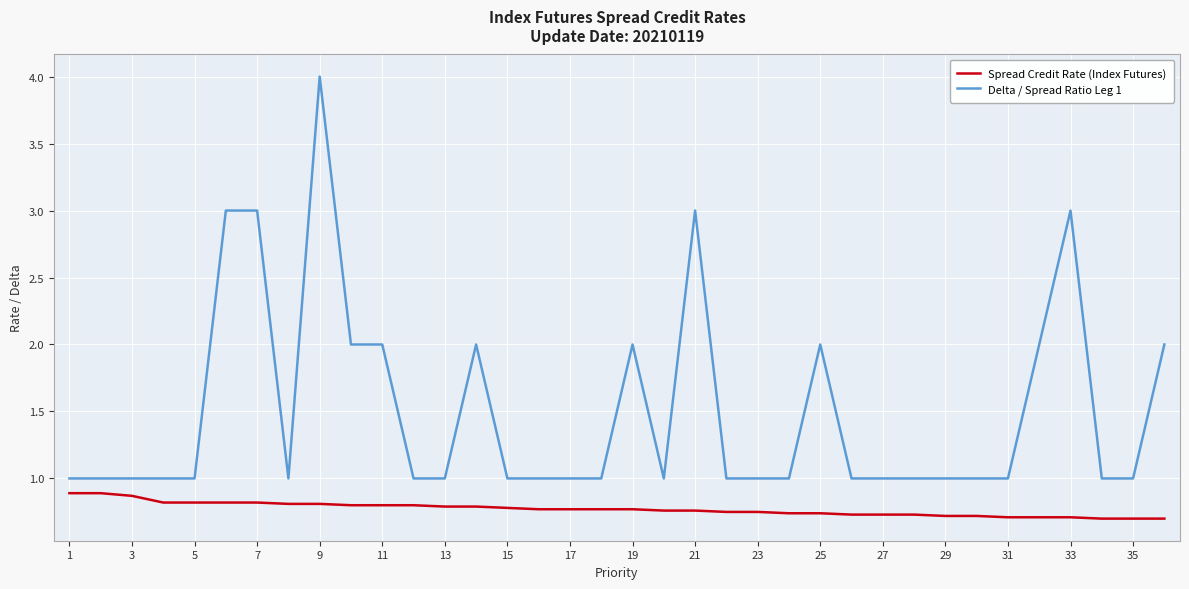

What is the highest value of the Spread Credit Rate (Index Futures) series?

0.9